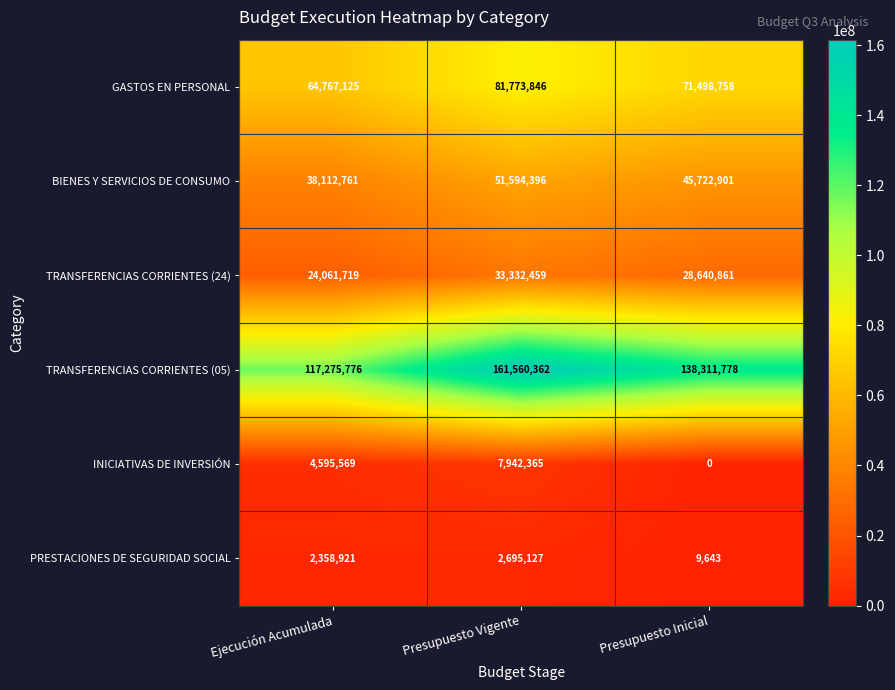

Which series has the widest spread of values?

TRANSFERENCIAS CORRIENTES (05)